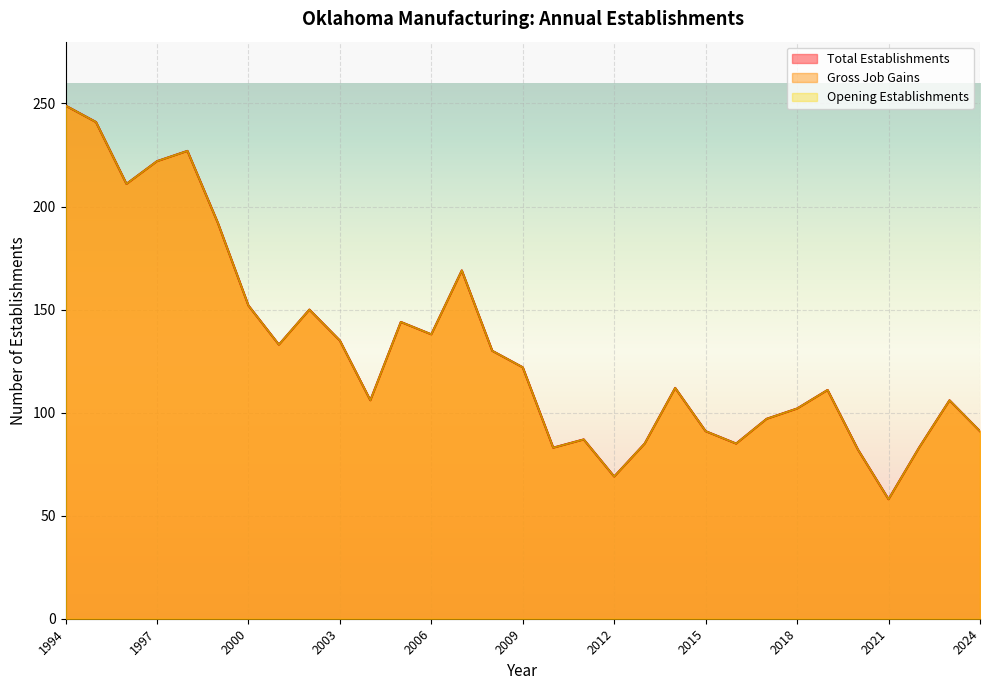

Rank the categories by Opening Establishments value from highest to lowest.

1994, 1995, 1998, 1997, 1996, 1999, 2007, 2000, 2002, 2005, 2006, 2003, 2001, 2008, 2009, 2014, 2019, 2004, 2023, 2018, 2017, 2015, 2024, 2011, 2013, 2016, 2010, 2022, 2020, 2012, 2021